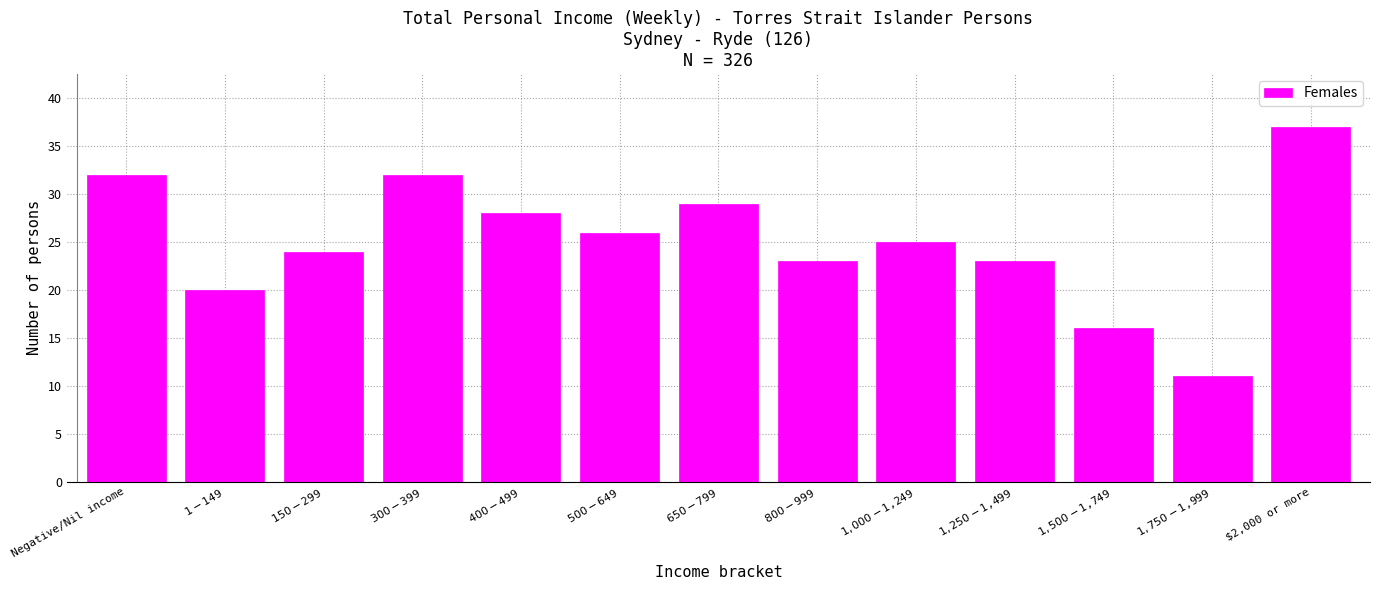

Reading left to right, transcribe all the data shown in this chart.

32	20	24	32	28	26	29	23	25	23	16	11	37